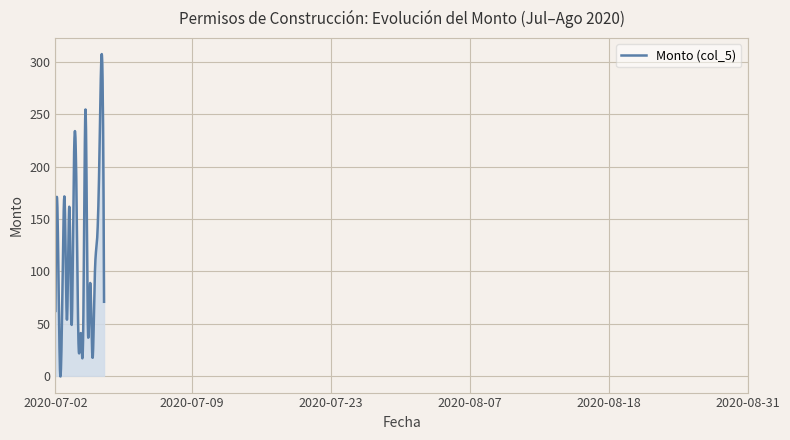

What is the maximum value shown in the chart?

307.6